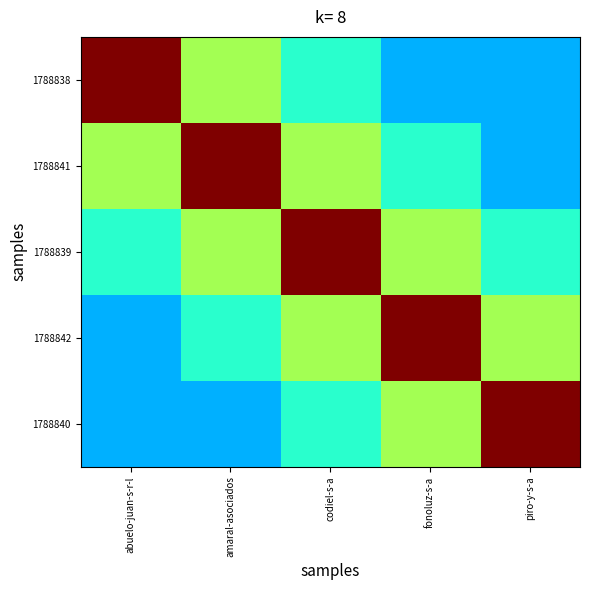

What is the difference between the highest and lowest values at codiel-s-a?

0.6